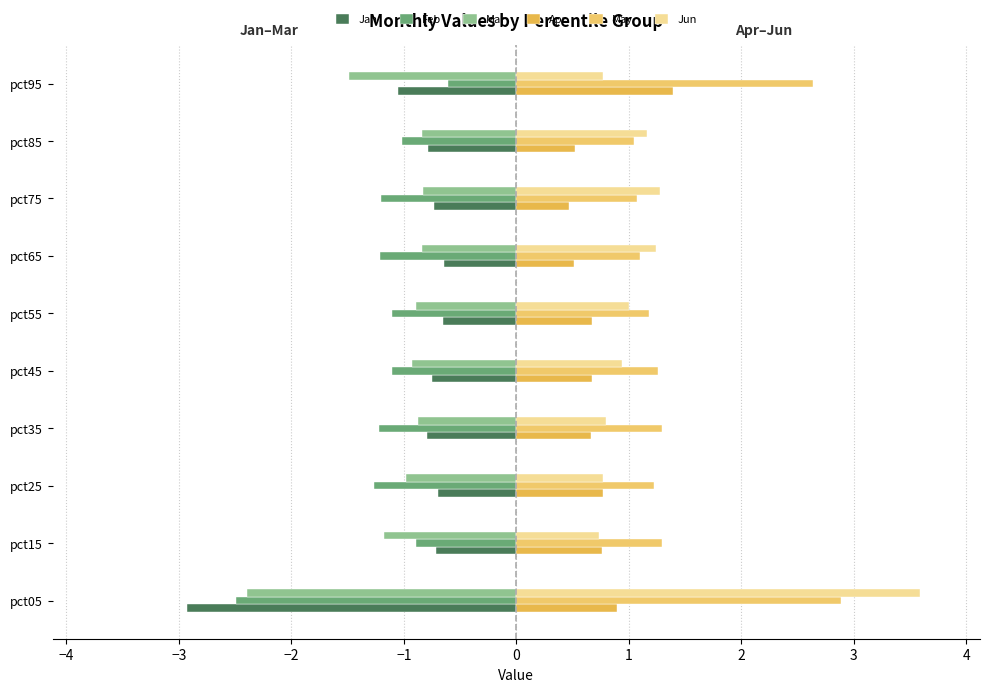

What are all the series names shown in the legend?

Jan, Feb, Mar, Apr, May, Jun